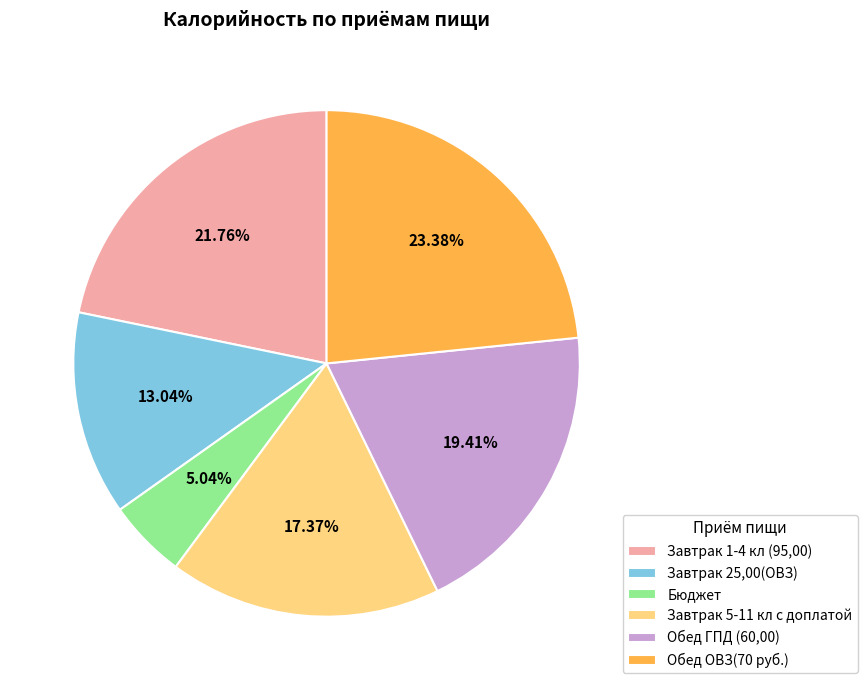

Approximately how many times larger is the value at Завтрак 5-11 кл с доплатой compared to Завтрак 1-4 кл (95,00)?

0.8